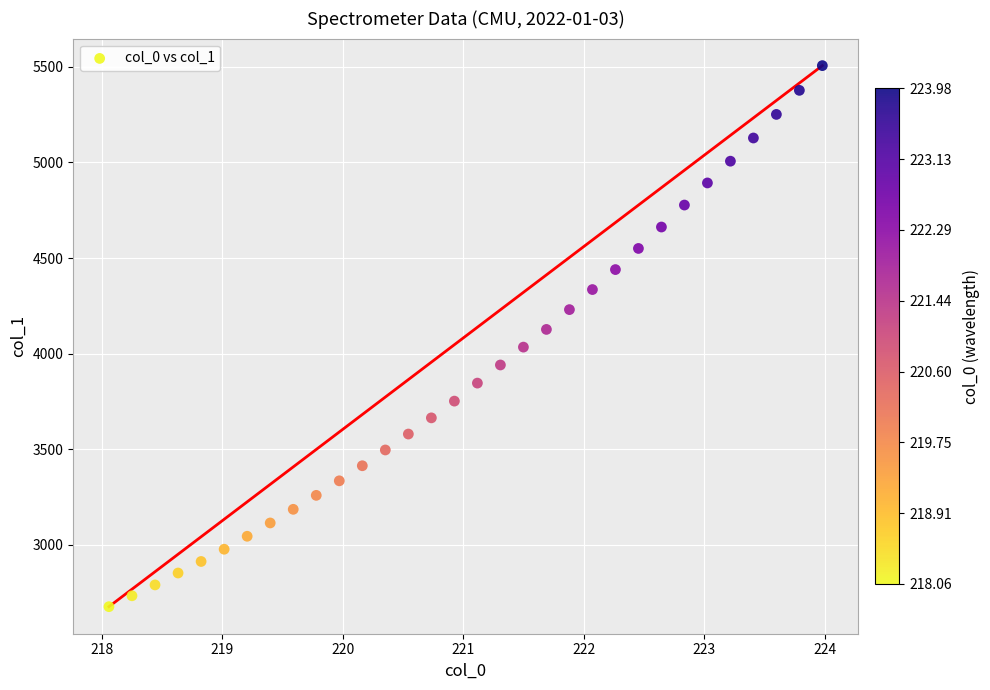

What is the range of X values (max minus min)?

5.9